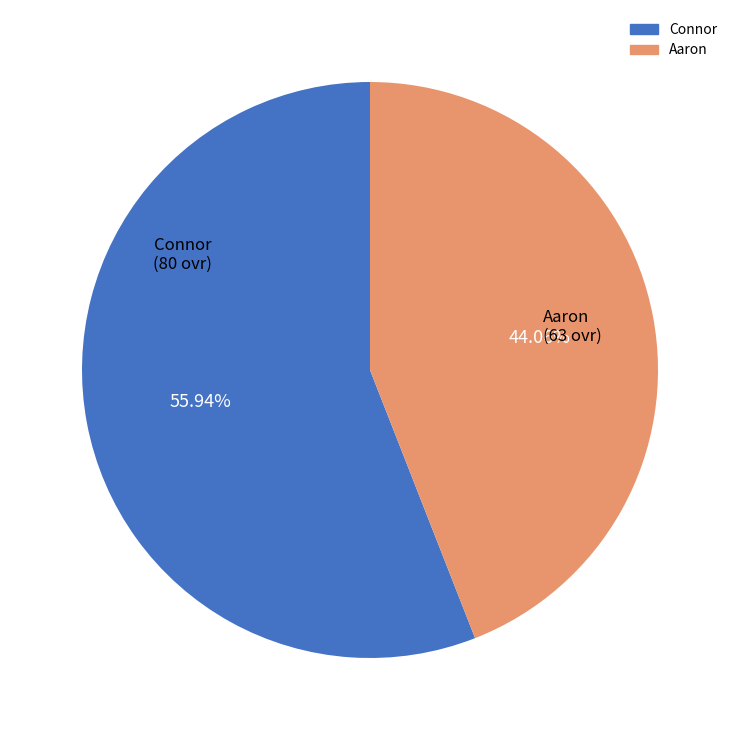

Is it true that Connor is 45% of the pie?

False